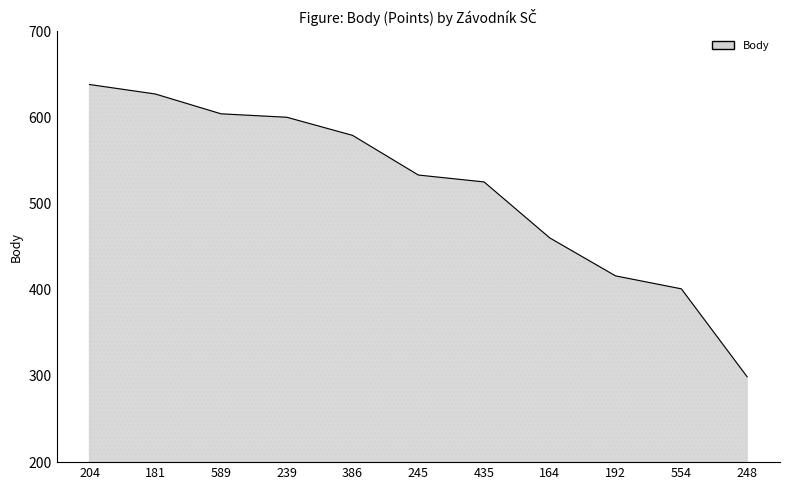

What is the difference between the maximum and minimum values?

339